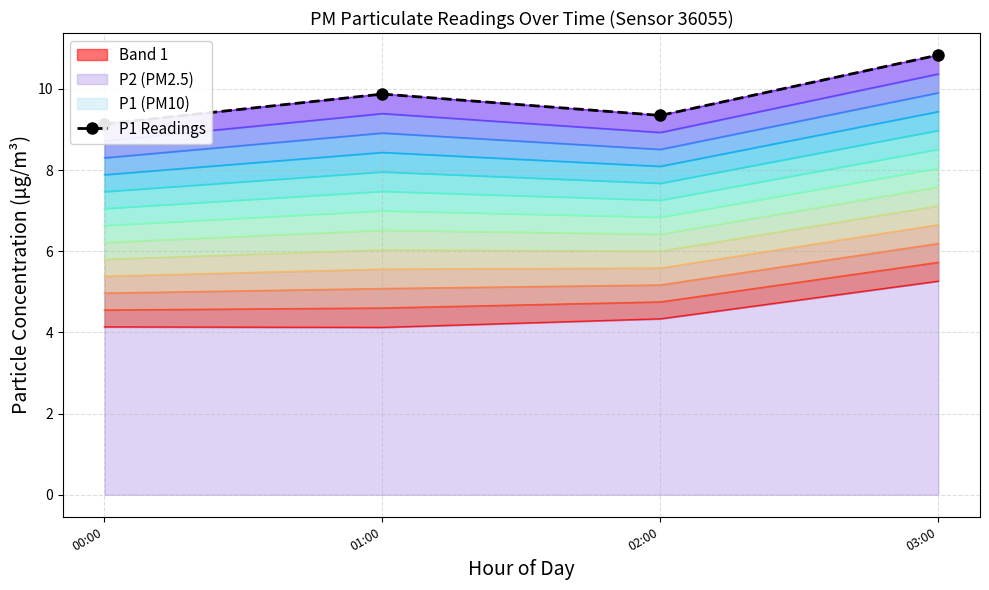

Reading left to right, list all the values displayed in this chart.

9.1	9.9	9.3	10.8